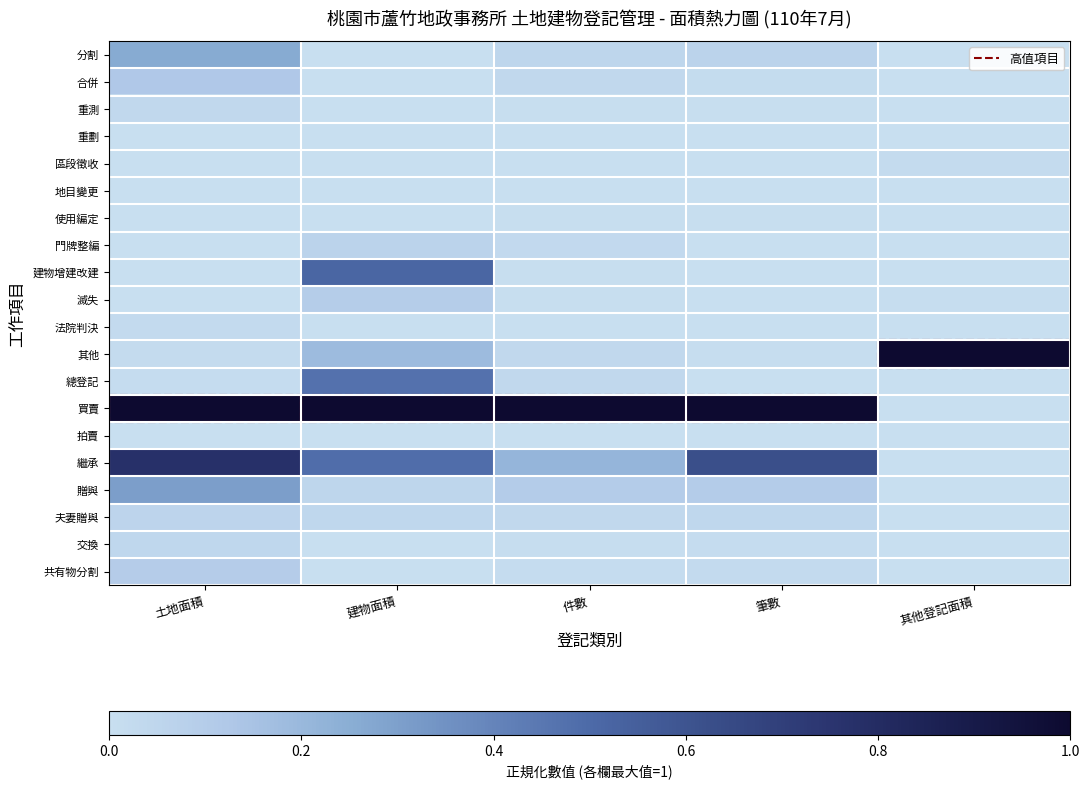

Reading left to right, what are all the values shown in this chart?

分割: 土地面積=0.3	建物面積=0.0	件數=0.0	筆數=0.1	其他登記面積=0.0
合併: 土地面積=0.1	建物面積=0.0	件數=0.0	筆數=0.0	其他登記面積=0.0
重測: 土地面積=0.0	建物面積=0.0	件數=0.0	筆數=0.0	其他登記面積=0.0
重劃: 土地面積=0.0	建物面積=0.0	件數=0.0	筆數=0.0	其他登記面積=0.0
區段徵收: 土地面積=0.0	建物面積=0.0	件數=0.0	筆數=0.0	其他登記面積=0.0
地目變更: 土地面積=0.0	建物面積=0.0	件數=0.0	筆數=0.0	其他登記面積=0.0
使用編定: 土地面積=0.0	建物面積=0.0	件數=0.0	筆數=0.0	其他登記面積=0.0
門牌整編: 土地面積=0.0	建物面積=0.1	件數=0.0	筆數=0.0	其他登記面積=0.0
建物增建改建: 土地面積=0.0	建物面積=0.5	件數=0.0	筆數=0.0	其他登記面積=0.0
滅失: 土地面積=0.0	建物面積=0.1	件數=0.0	筆數=0.0	其他登記面積=0.0
法院判決: 土地面積=0.0	建物面積=0.0	件數=0.0	筆數=0.0	其他登記面積=0.0
其他: 土地面積=0.0	建物面積=0.2	件數=0.0	筆數=0.0	其他登記面積=1.0
總登記: 土地面積=0.0	建物面積=0.5	件數=0.0	筆數=0.0	其他登記面積=0.0
買賣: 土地面積=1.0	建物面積=1.0	件數=1.0	筆數=1.0	其他登記面積=0.0
拍賣: 土地面積=0.0	建物面積=0.0	件數=0.0	筆數=0.0	其他登記面積=0.0
繼承: 土地面積=0.8	建物面積=0.5	件數=0.2	筆數=0.6	其他登記面積=0.0
贈與: 土地面積=0.3	建物面積=0.0	件數=0.1	筆數=0.1	其他登記面積=0.0
夫妻贈與: 土地面積=0.1	建物面積=0.0	件數=0.0	筆數=0.0	其他登記面積=0.0
交換: 土地面積=0.0	建物面積=0.0	件數=0.0	筆數=0.0	其他登記面積=0.0
共有物分割: 土地面積=0.1	建物面積=0.0	件數=0.0	筆數=0.0	其他登記面積=0.0